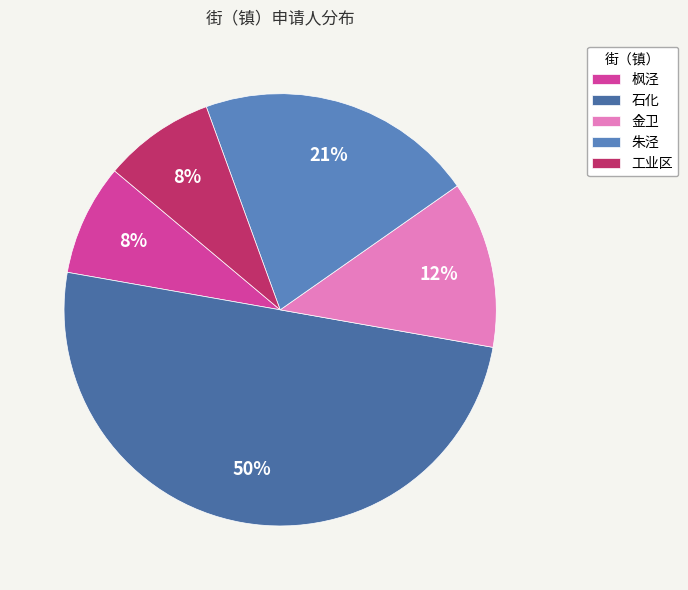

Does any single category account for the majority?

No